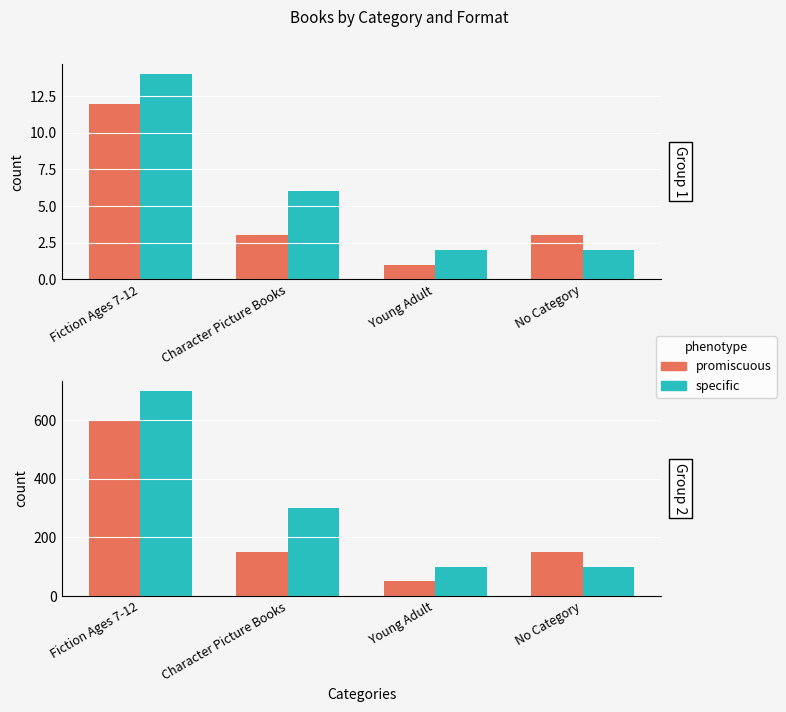

At how many categories does at least one series exceed 110?

3